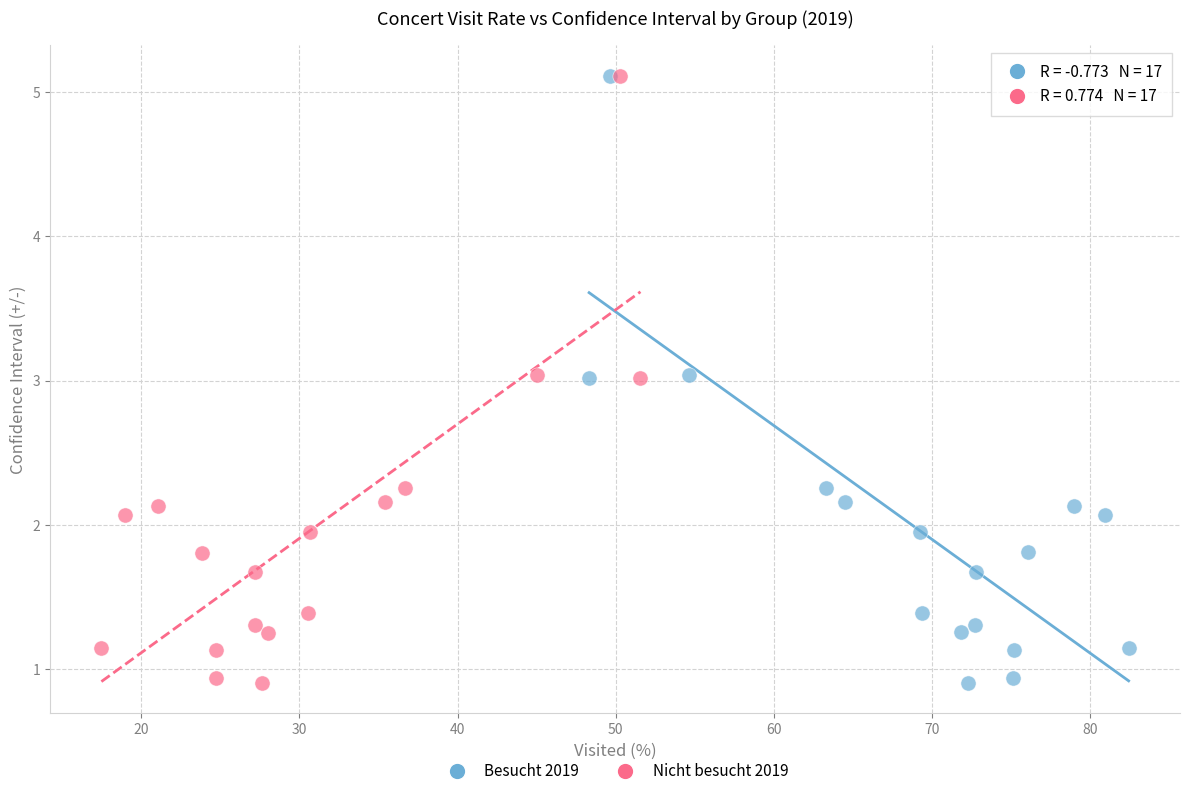

Which series has the largest Y range (max minus min)?

Nicht besucht 2019